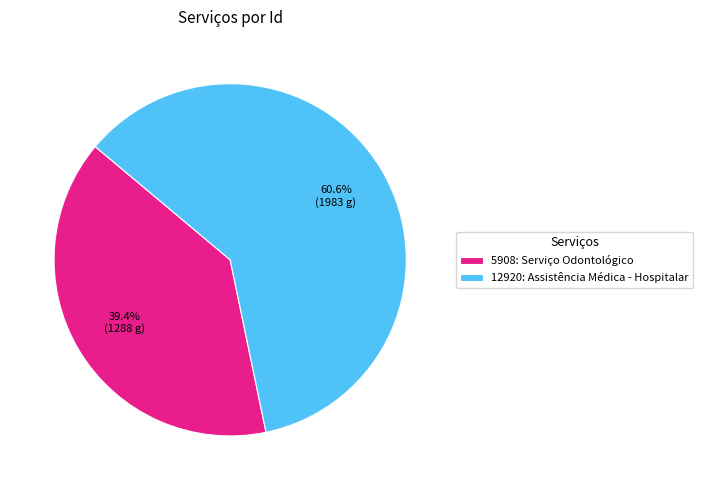

Which category has the biggest portion of the pie?

12920: Assistência Médica - Hospitalar